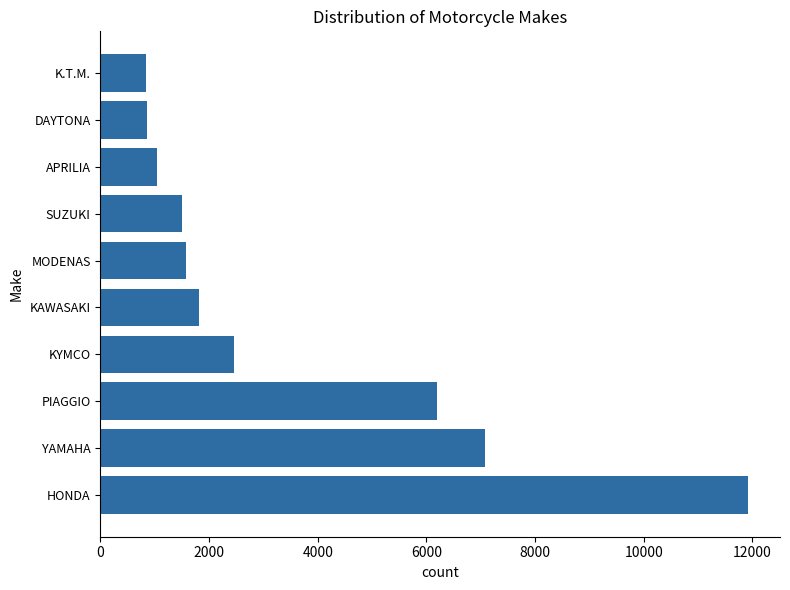

What is the difference between the maximum and minimum values?

11071